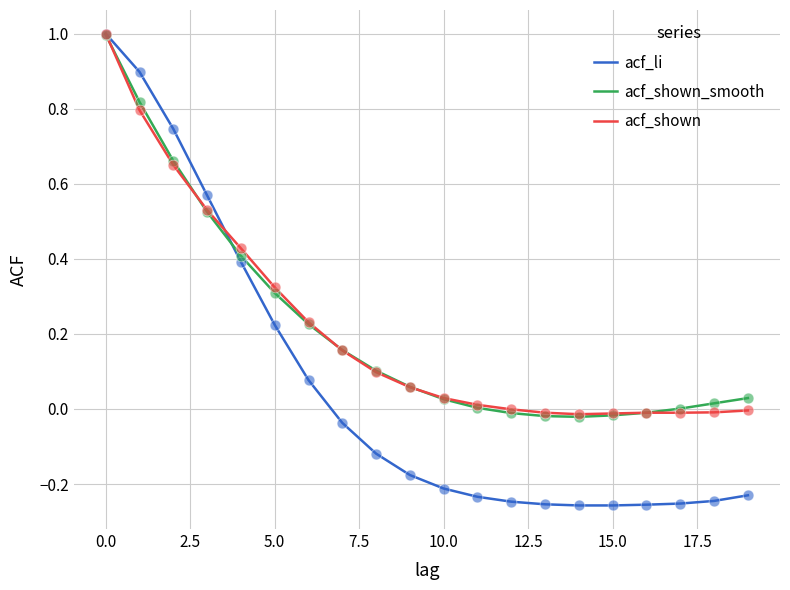

Which series has the largest range (max minus min)?

acf_li